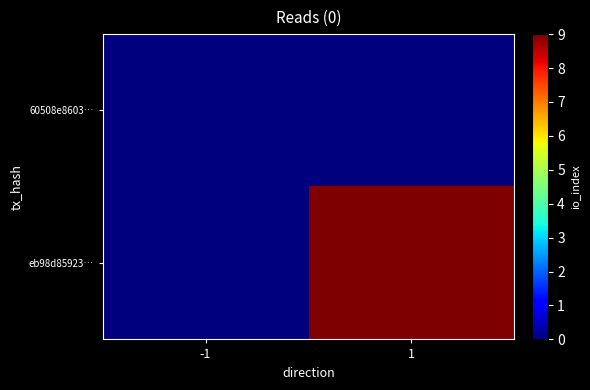

At how many categories does at least one series exceed 6?

1